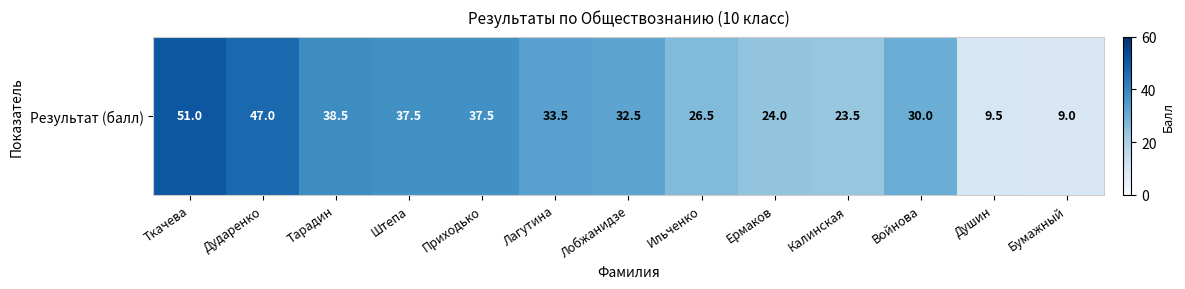

Reading left to right, list all the values displayed in this chart.

51.0	47.0	38.5	37.5	37.5	33.5	32.5	26.5	24.0	23.5	30.0	9.5	9.0